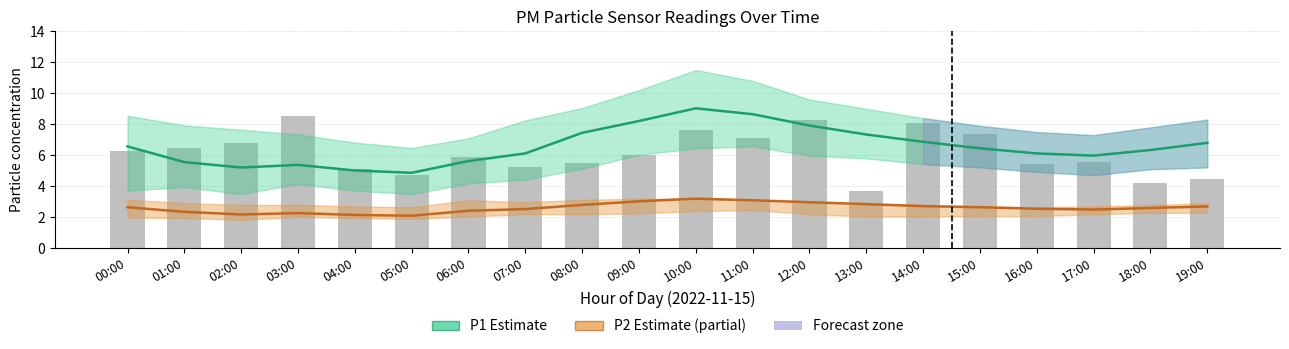

Which series has the largest range (max minus min)?

P1 (PM10)